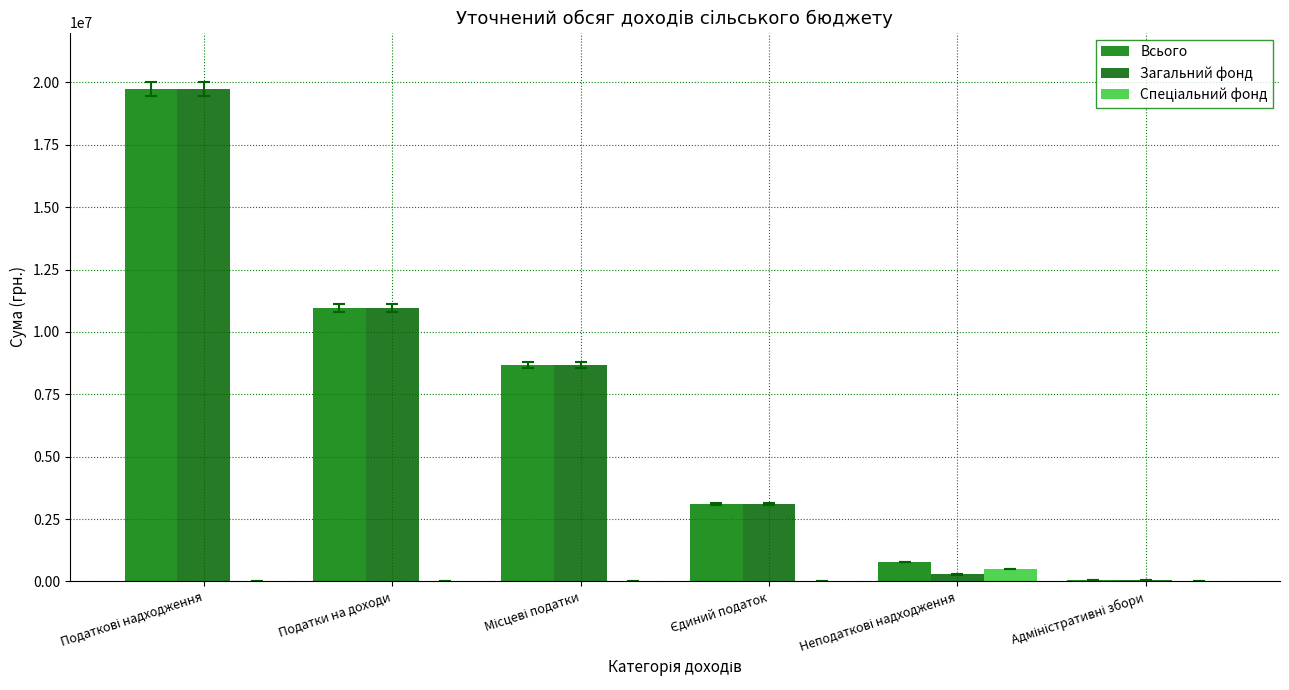

How many categories are shown in the chart?

6